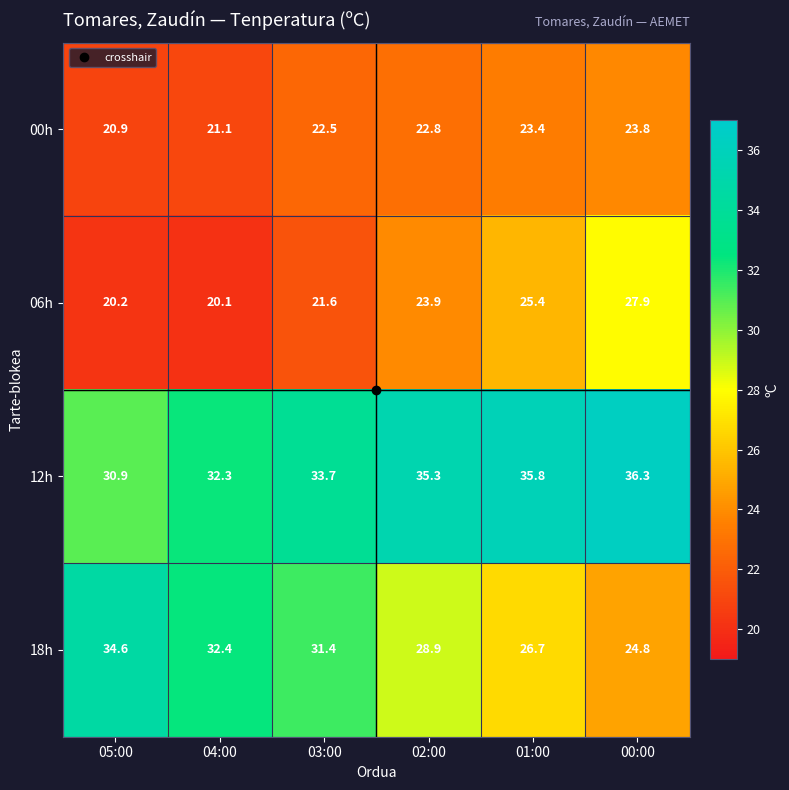

What is the spread (max minus min) of values at 02:00?

12.5